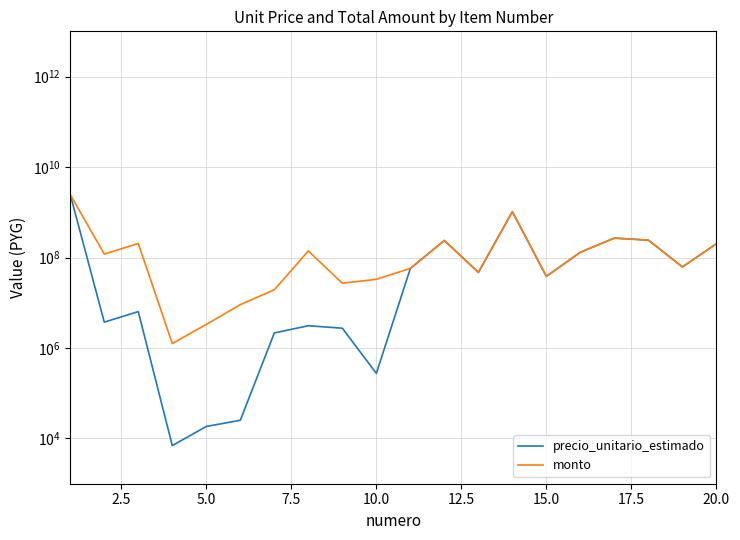

Is it true that precio_unitario_estimado equals 318593971 at 17?

False